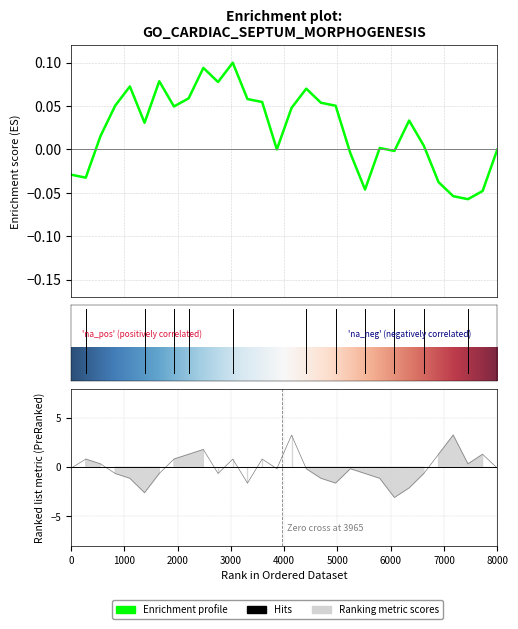

What is the difference between the highest and lowest values at 3?

7